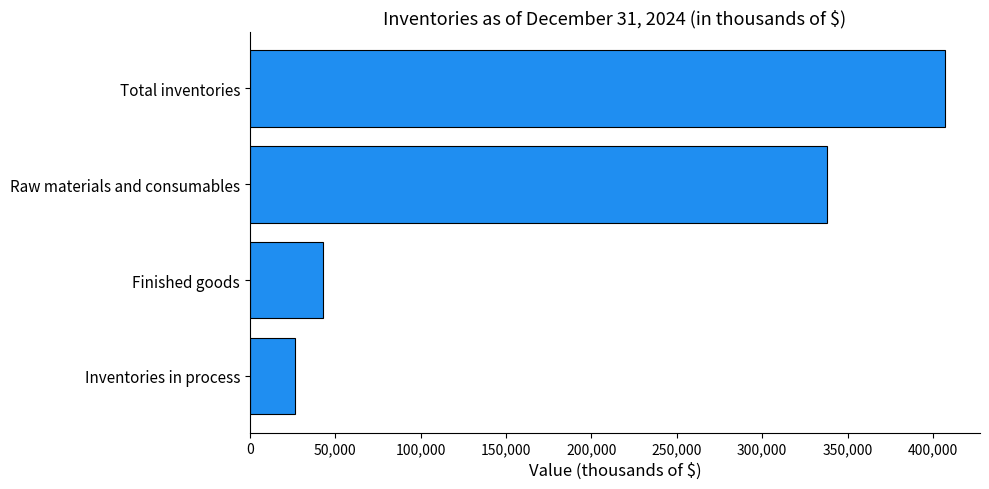

What is the change in value from Finished goods to Raw materials and consumables?

+294788